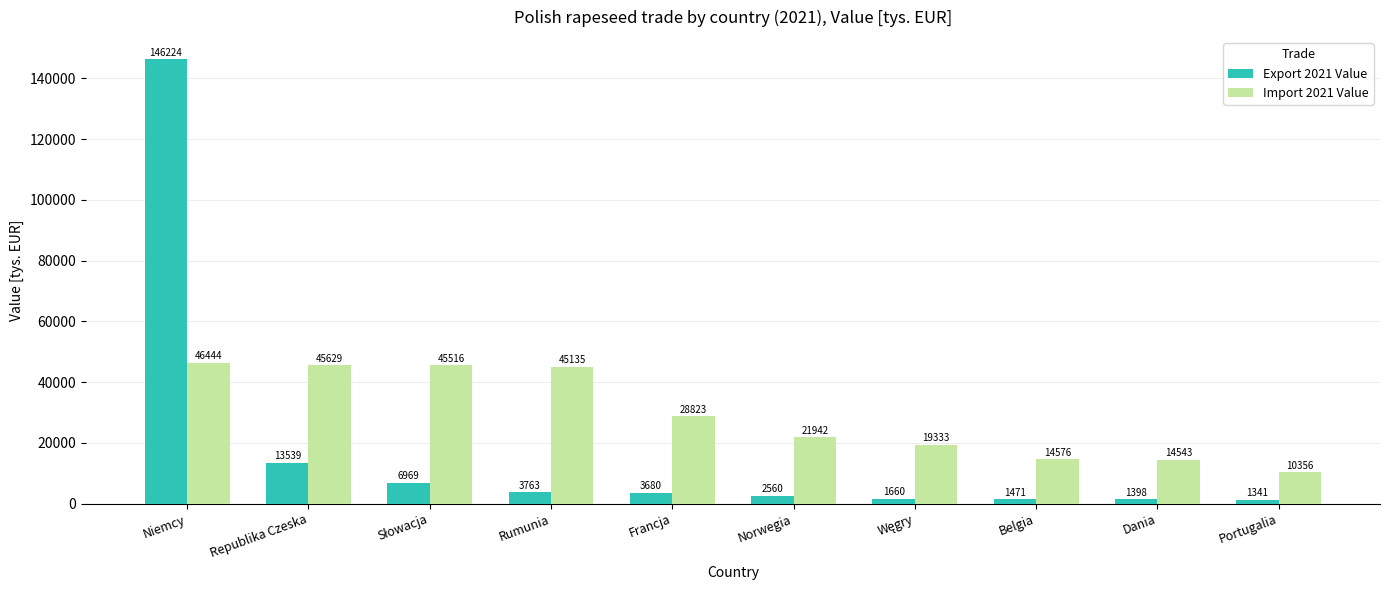

What is the difference between the Import 2021 Value values at Republika Czeska and Portugalia?

35272.6